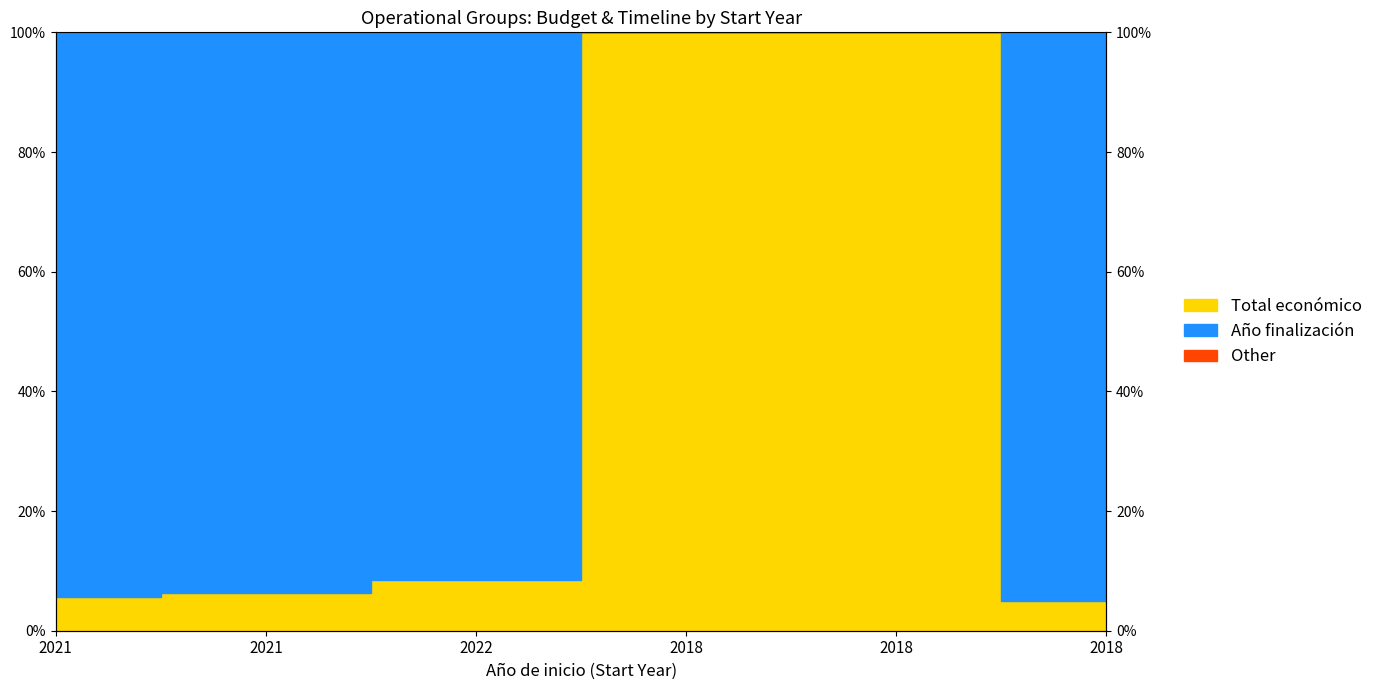

The value at 2021 is 3.4. True or false?

False